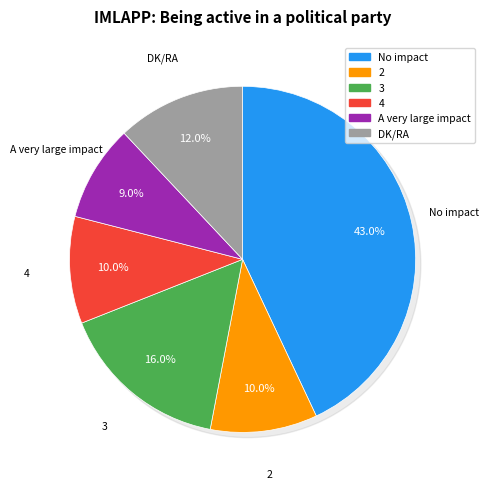

What percentage is the No impact slice, to the nearest percent?

43%